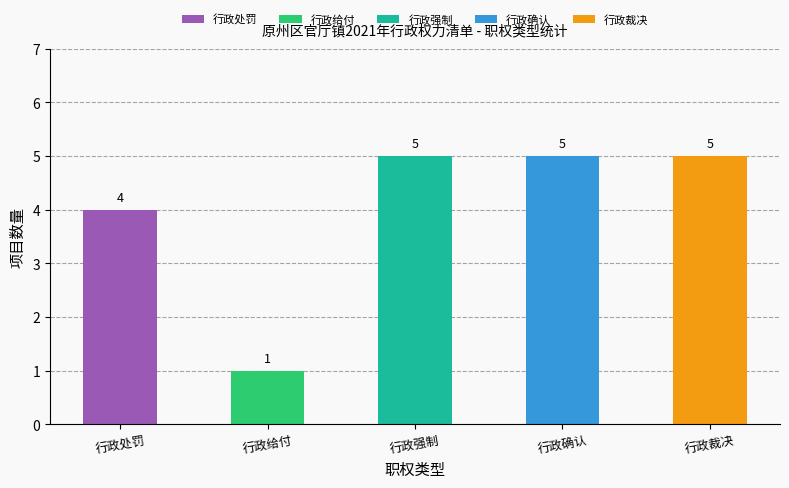

What is the approximate value at 行政给付?

1